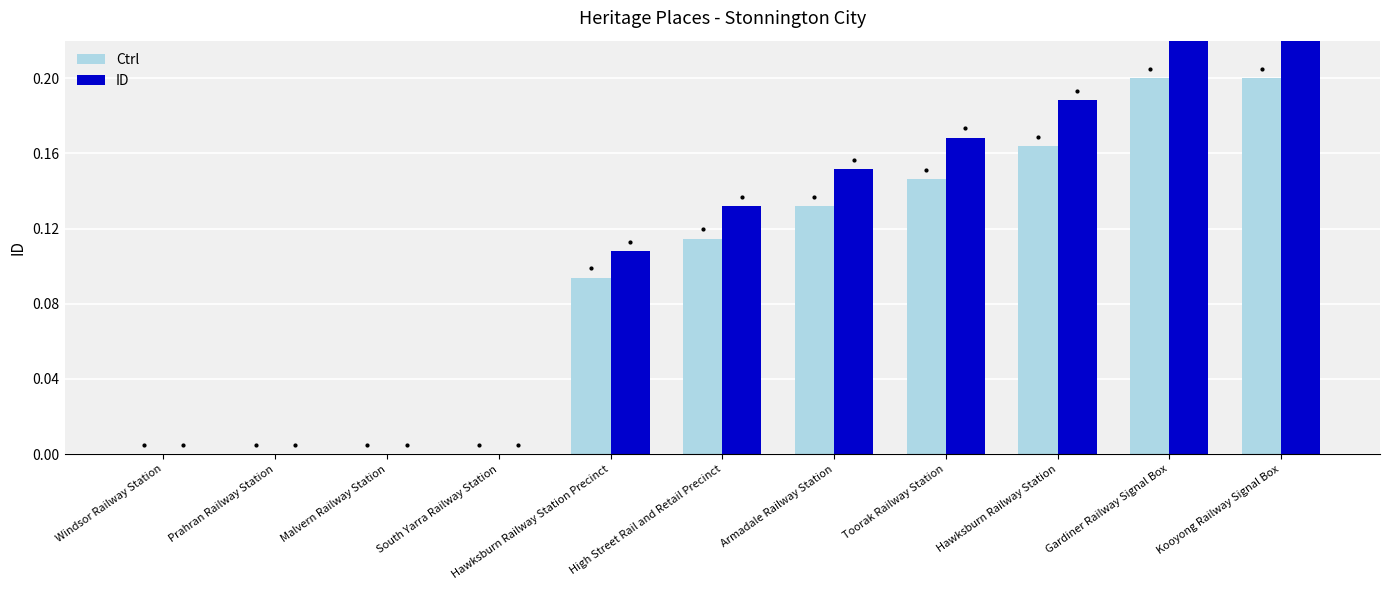

What is the sum of the ID values at Hawksburn Railway Station and Gardiner Railway Signal Box?

0.4